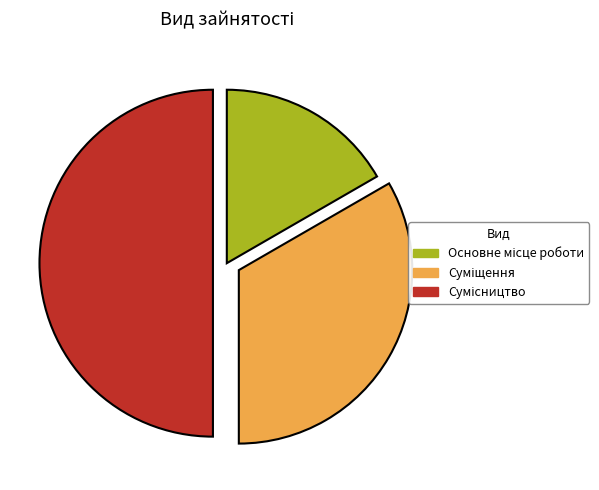

What is the largest slice in the pie chart?

Сумісництво